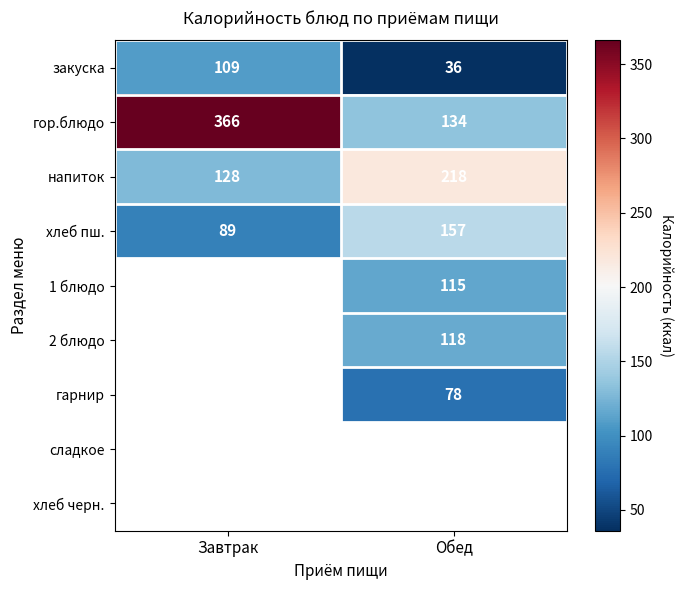

The хлеб пш. series shows 157 at Обед. True or false?

True